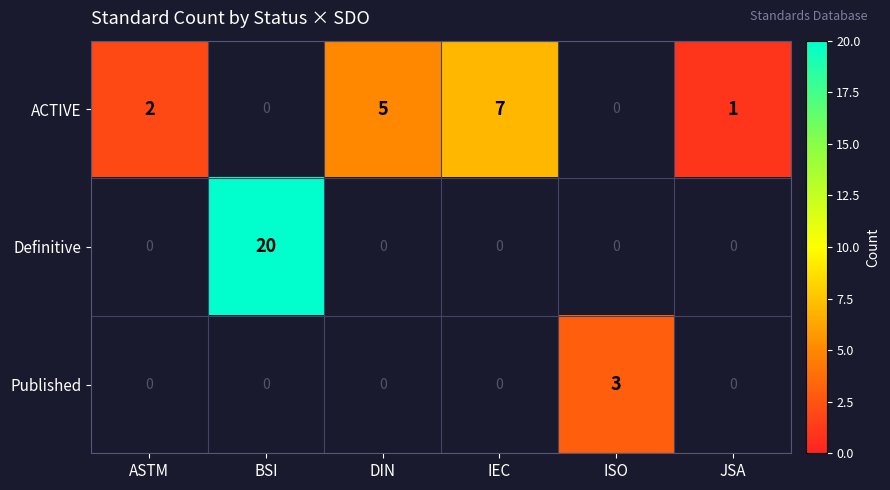

Is it true that ACTIVE equals 2 at DIN?

False